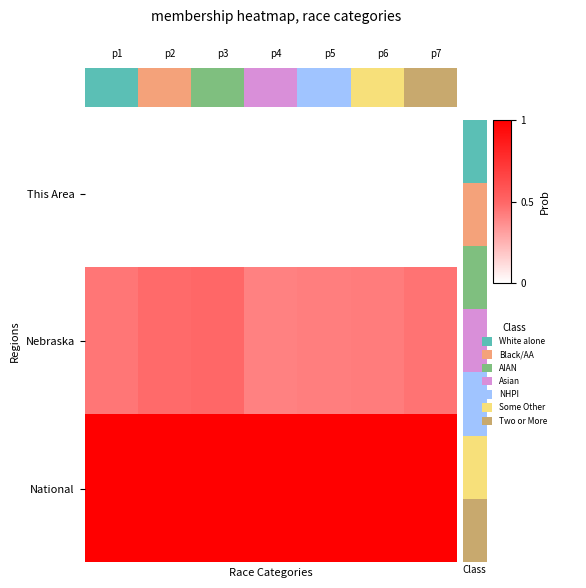

List the series in order of their overall mean, highest first.

National, Nebraska, This Area